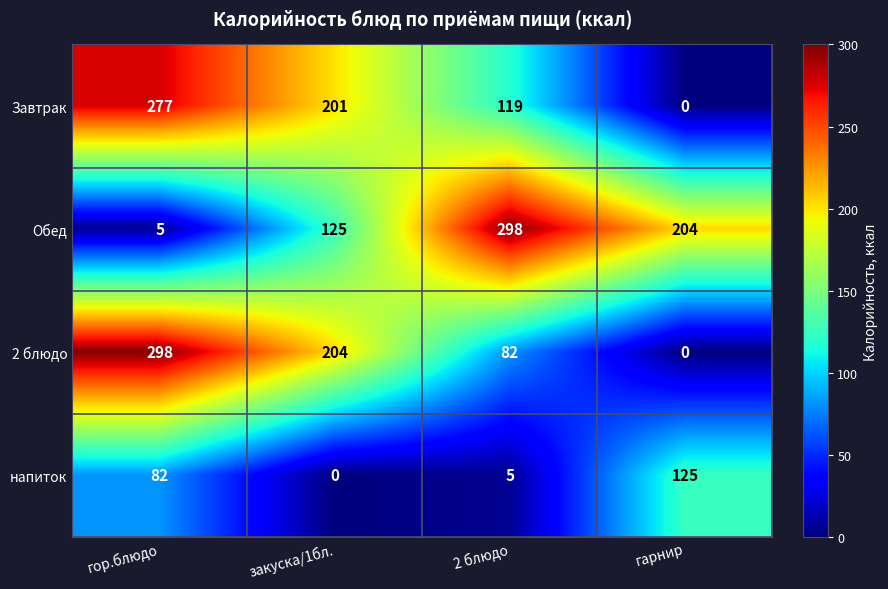

At гор.блюдо, list the series in order from largest to smallest.

2 блюдо, Завтрак, напиток, Обед